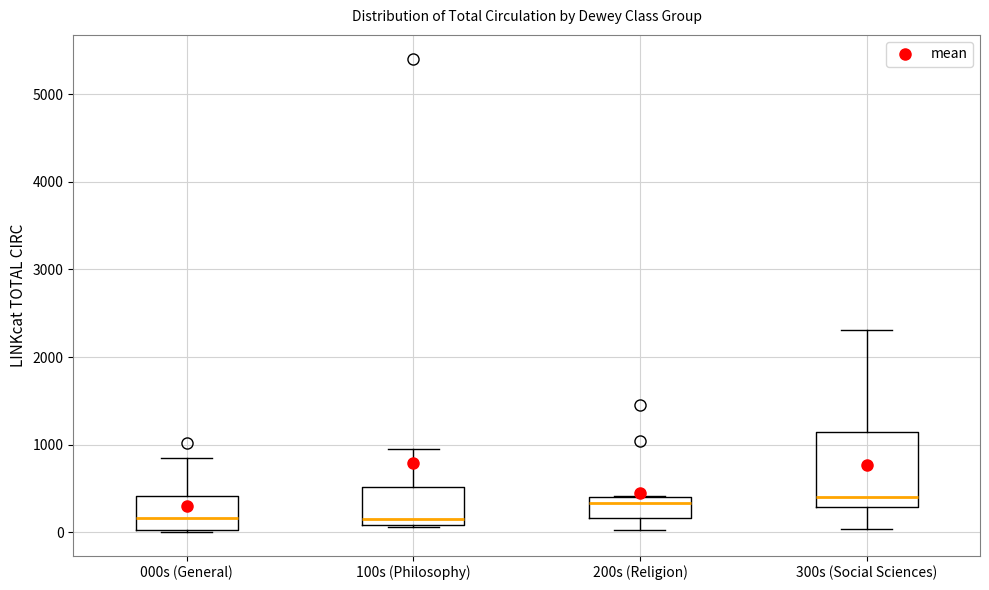

Which box is the tallest, from its lower edge to its upper edge?

300s (Social Sciences)